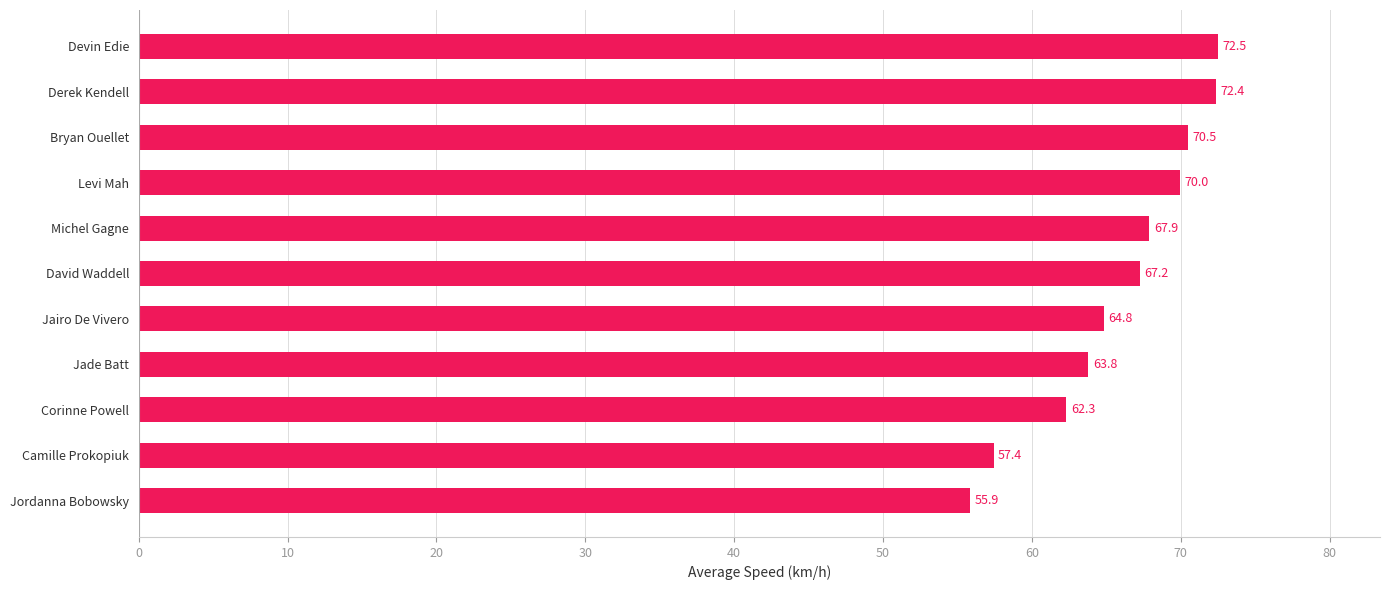

Rank the categories by value from highest to lowest.

Devin Edie, Derek Kendell, Bryan Ouellet, Levi Mah, Michel Gagne, David Waddell, Jairo De Vivero, Jade Batt, Corinne Powell, Camille Prokopiuk, Jordanna Bobowsky